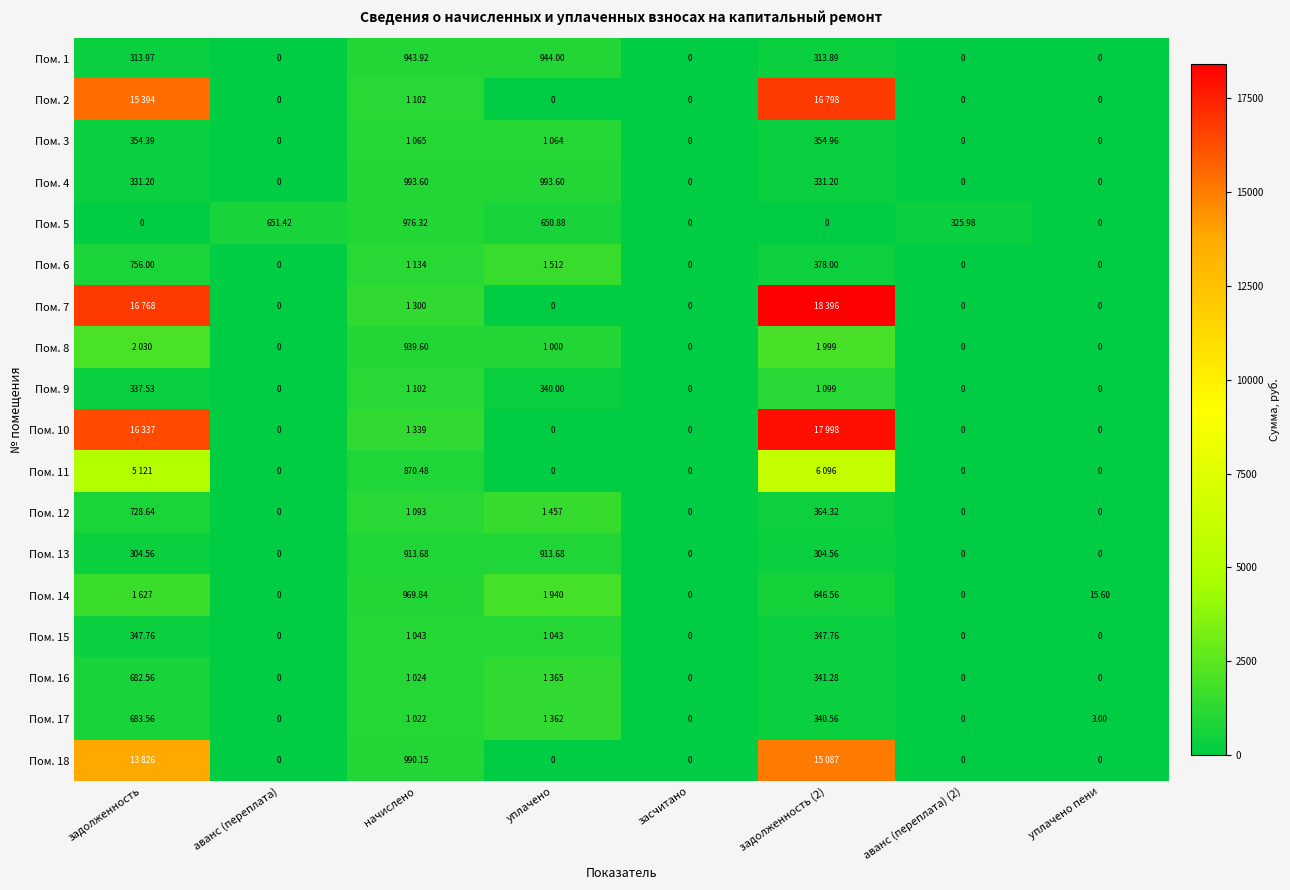

What is the total value across all series at аванс (переплата)?

651.4